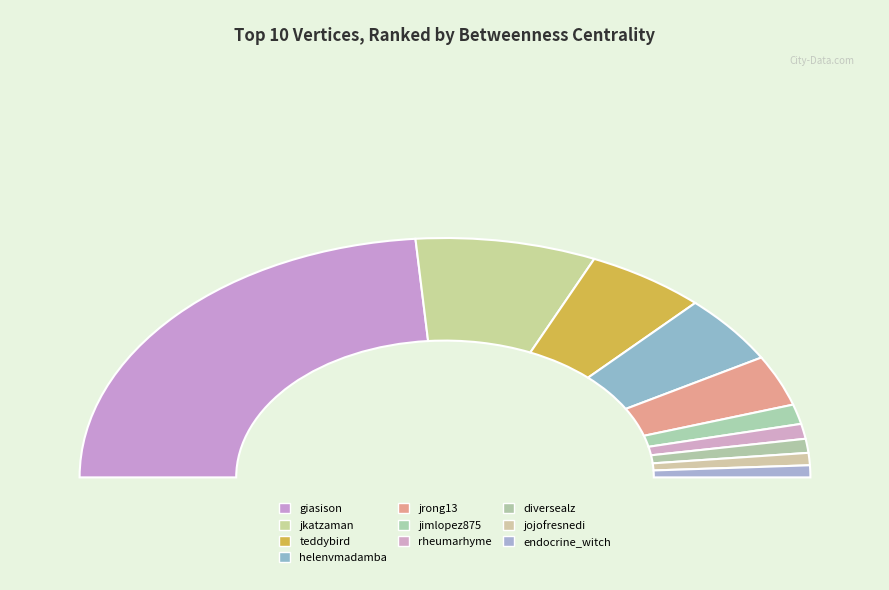

Which slice is the largest?

giasison